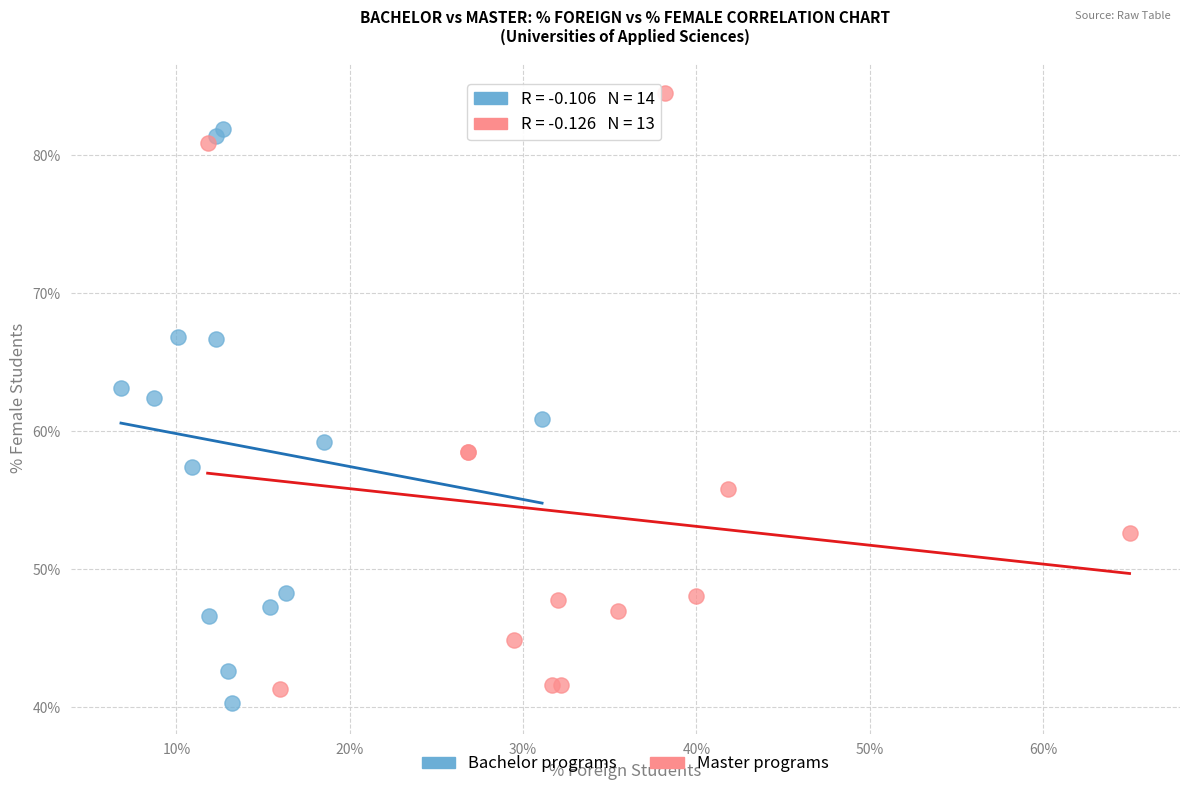

What are all the series names shown in the legend?

Bachelor programs, Master programs